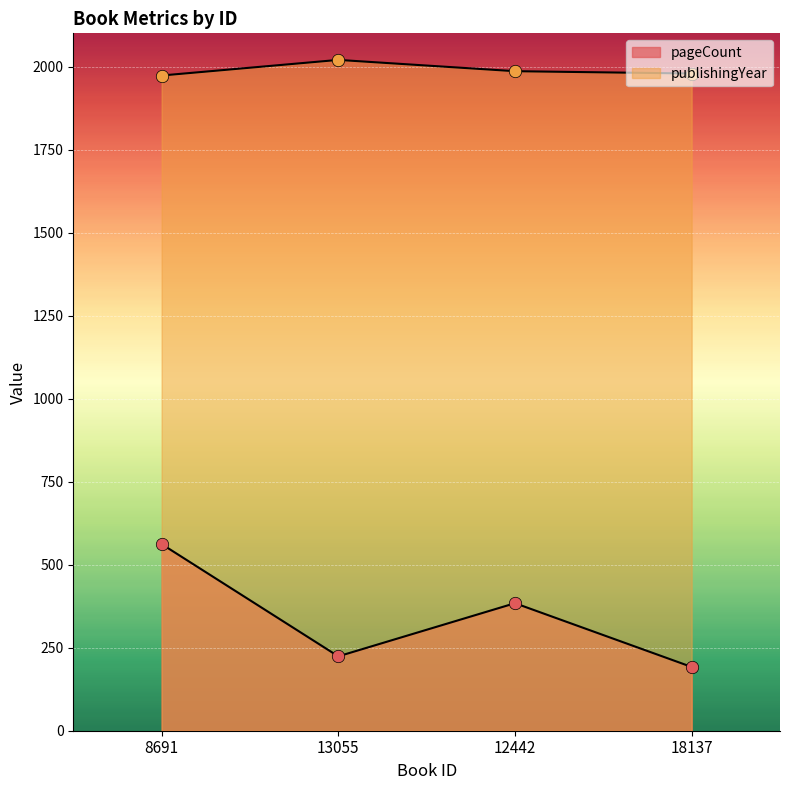

Which series has the largest Y range (max minus min)?

pageCount